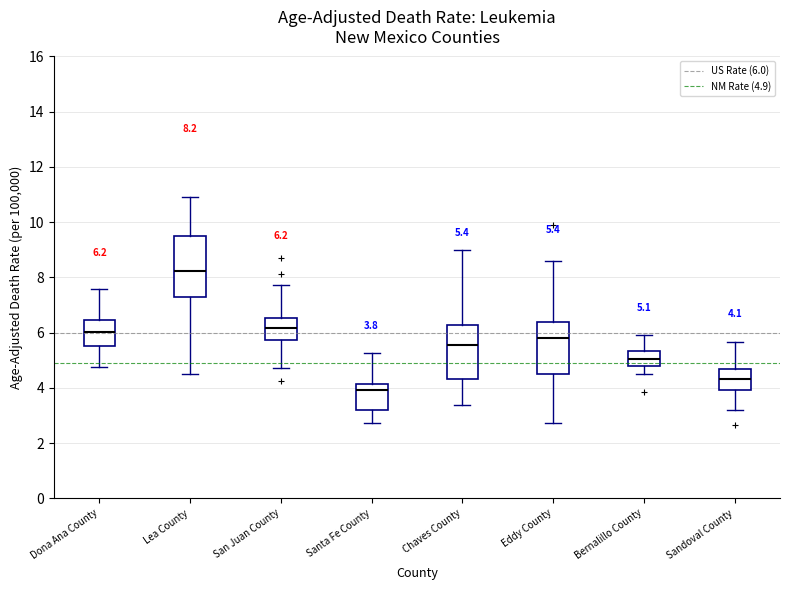

Which box is the tallest, from its lower edge to its upper edge?

Lea County